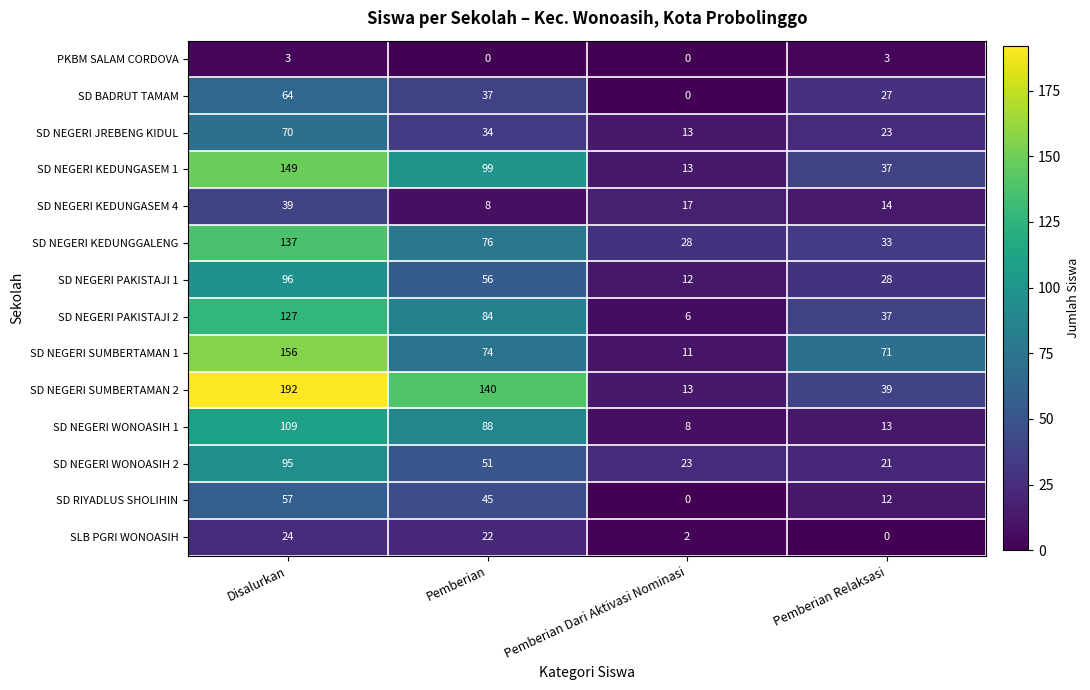

List the labels in order of SD NEGERI WONOASIH 2 value, smallest first.

Pemberian Relaksasi, Pemberian Dari Aktivasi Nominasi, Pemberian, Disalurkan